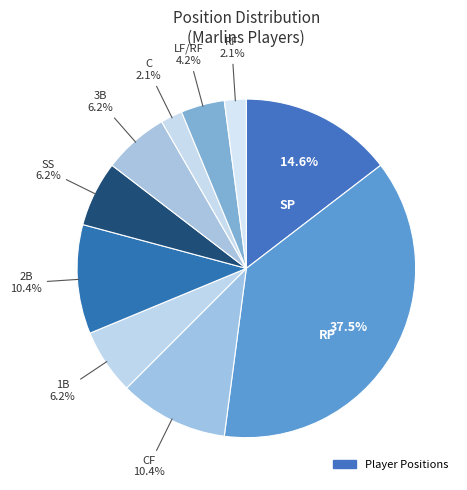

Is there a majority slice in this chart?

No